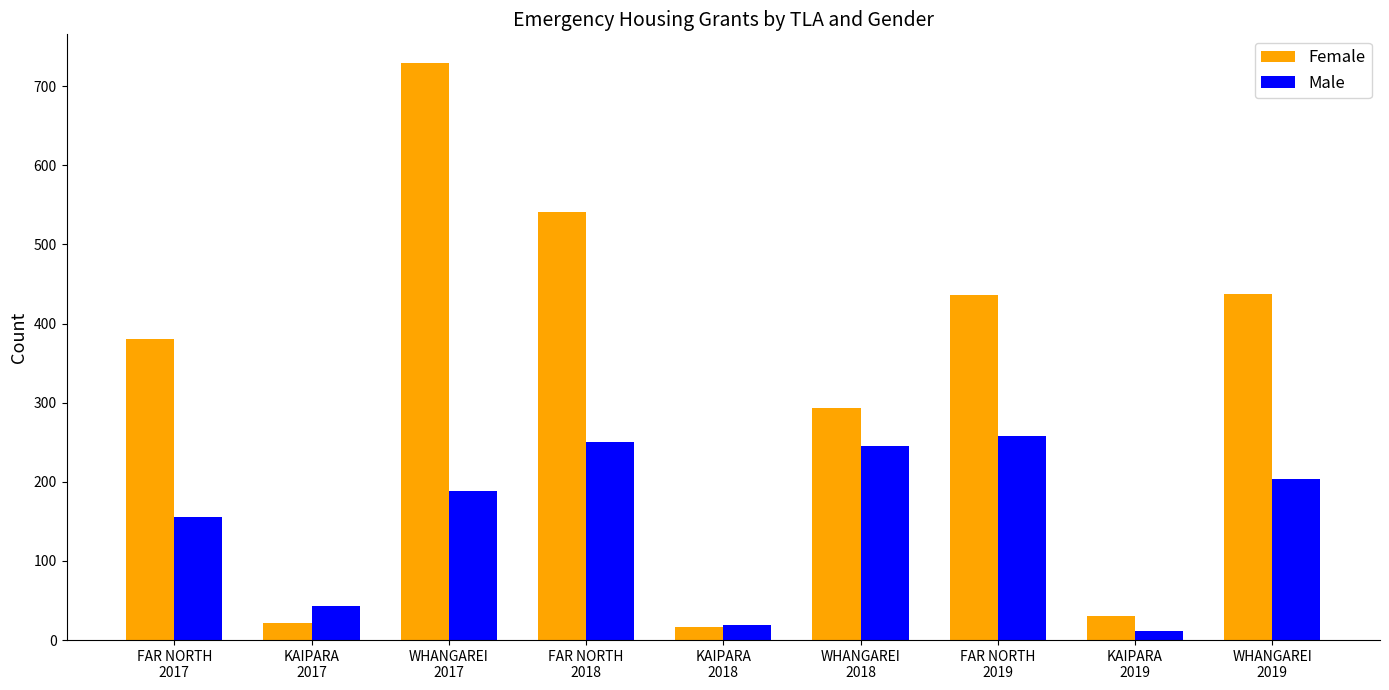

At which label is Male closest to 135?

FAR NORTH
2017